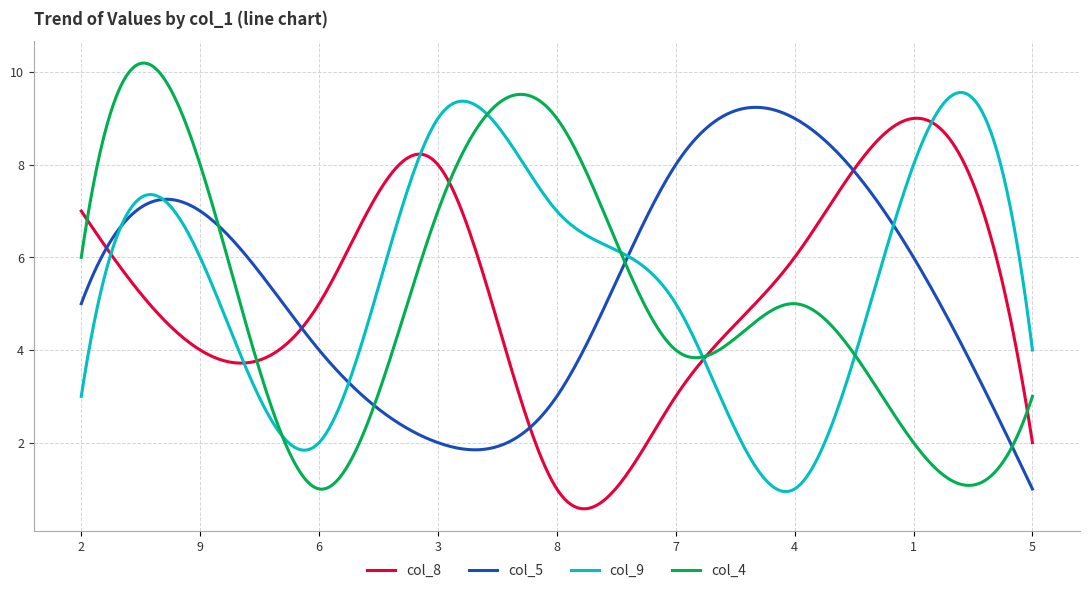

What is the greatest value displayed?

10.2